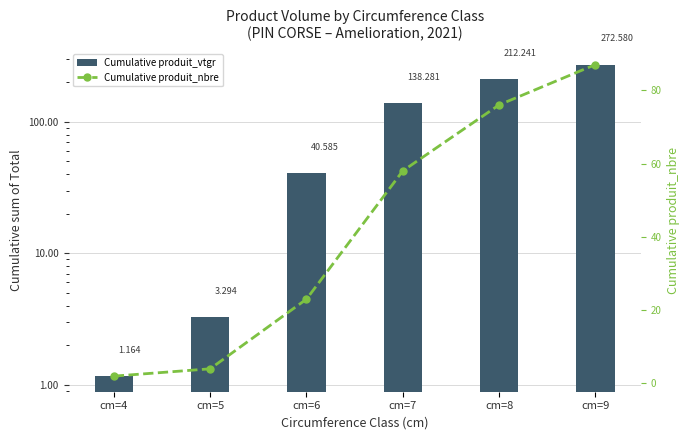

How many values in the Cumulative produit_nbre series are below 58?

3